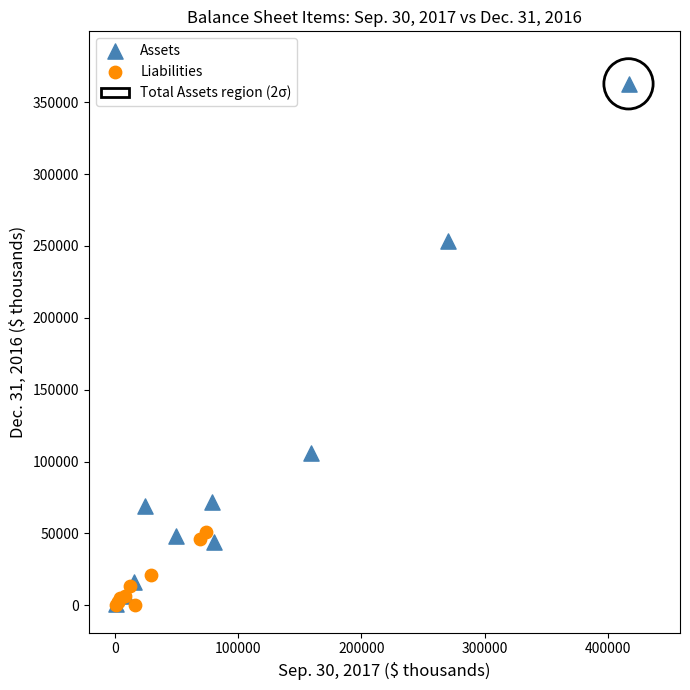

Which series contains the highest Y value?

Assets